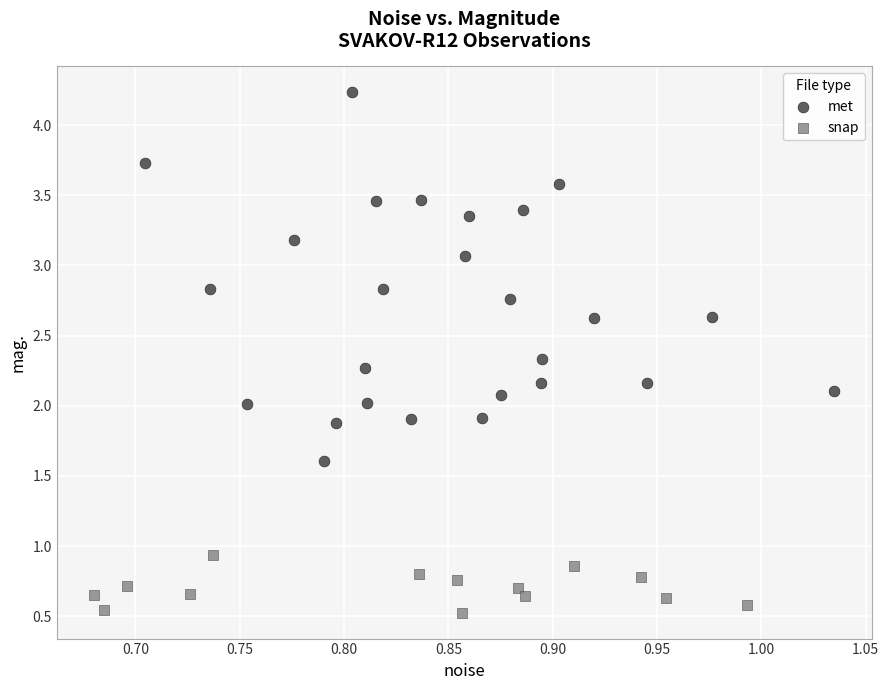

Which series has the largest Y range (max minus min)?

met